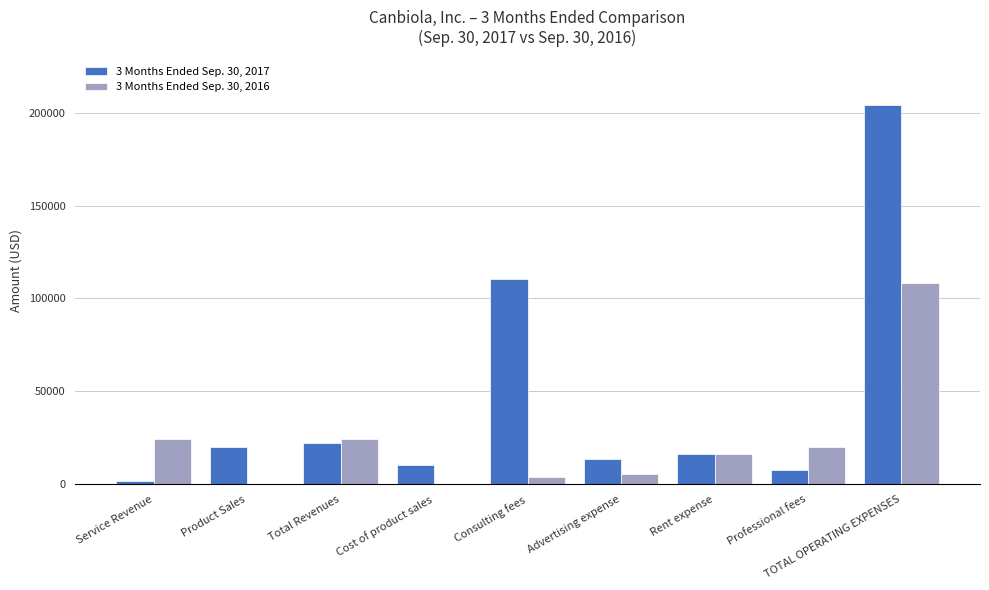

Which category has the highest value in the 3 Months Ended Sep. 30, 2017 series?

TOTAL OPERATING EXPENSES